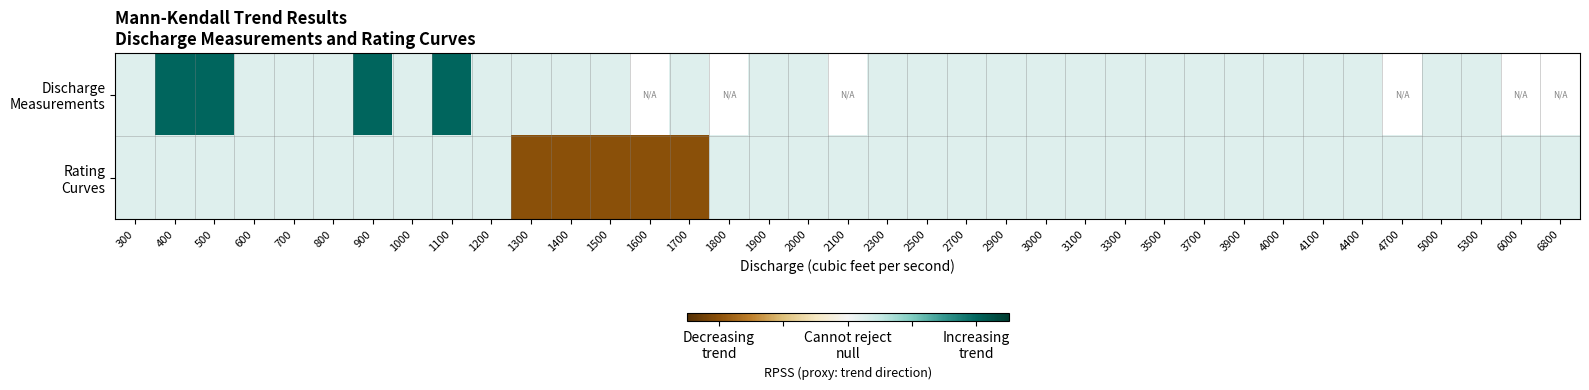

How many data points in Rating Curves are less than 0?

5